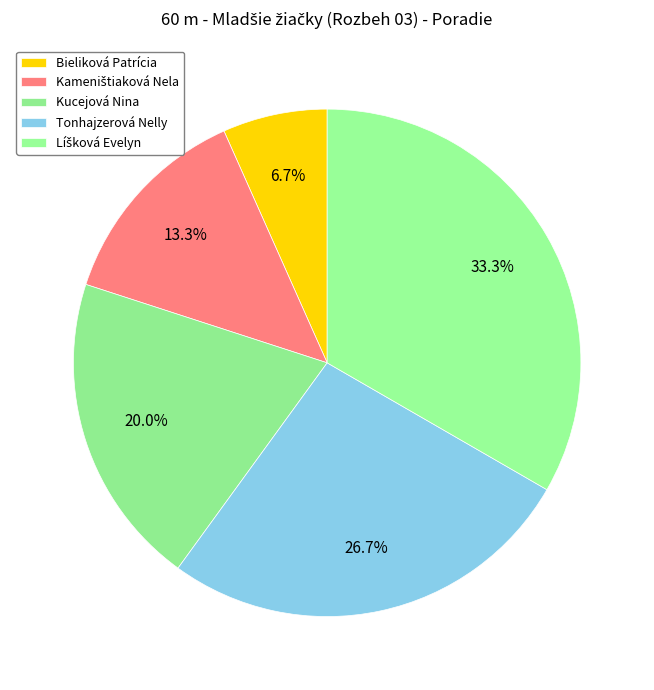

What percentage is the Kucejová Nina slice, to the nearest percent?

20%